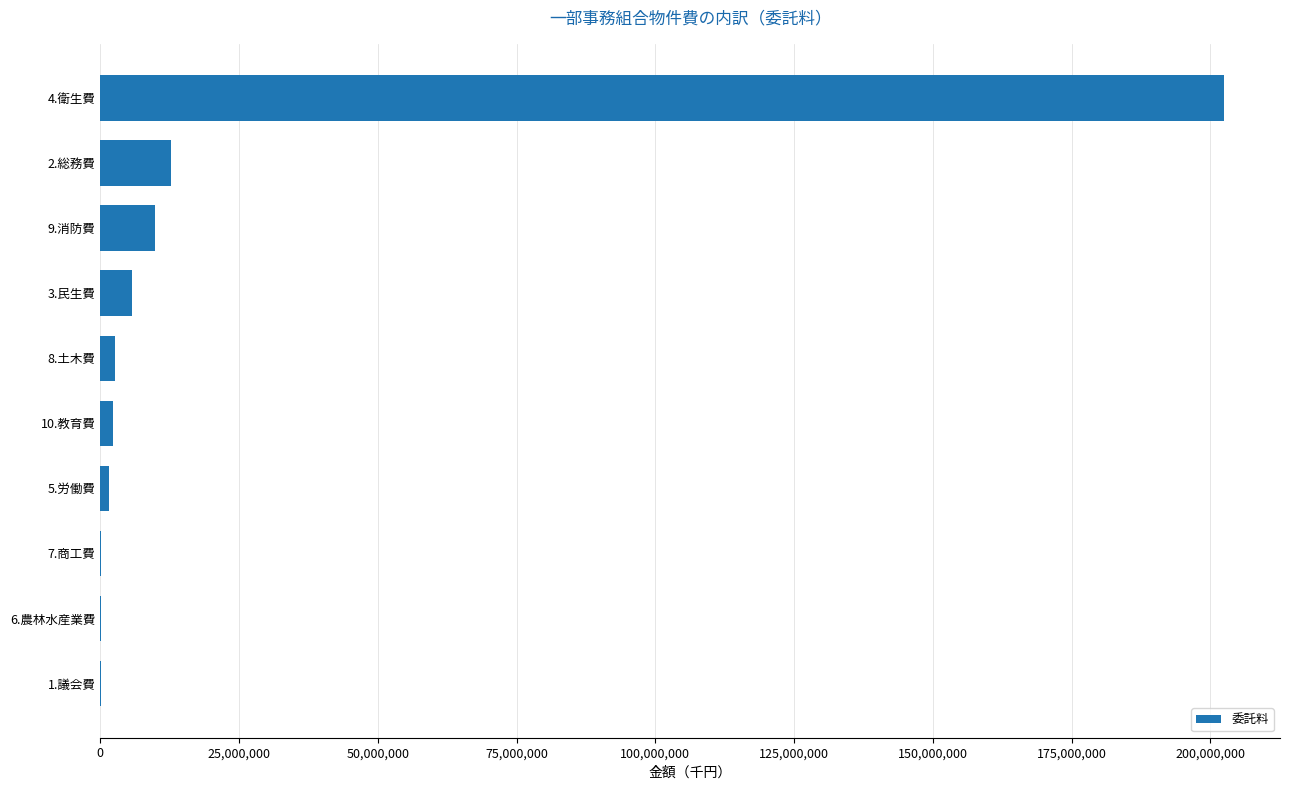

Which label corresponds to the largest value in the chart?

4.衛生費